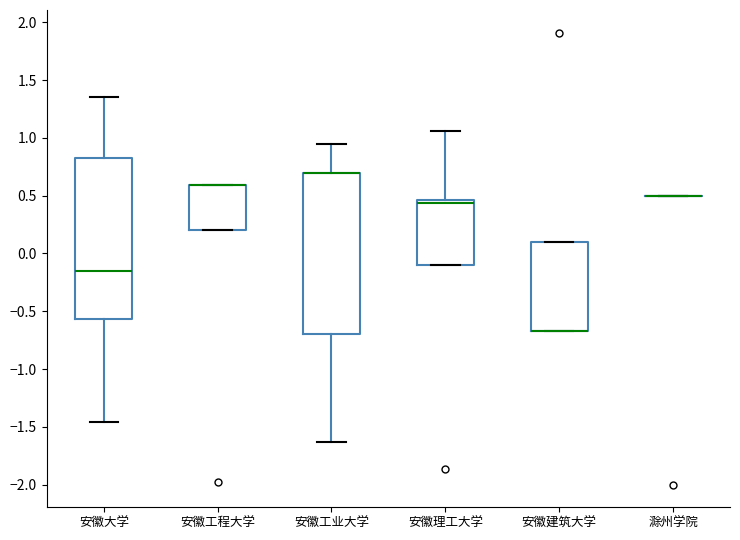

Reading left to right, read every box against the y-axis: the position of its median line, the range the box covers, and the ends of its whiskers. The values are not printed on the chart, so give them approximately, as read against the axis.

安徽大学: median -0.15, box -0.55 to 0.80, whiskers -1.45 to 1.35
安徽工程大学: median 0.60 (drawn on the box's upper edge), box 0.20 to 0.60, whiskers 0.20 to 0.60
安徽工业大学: median 0.70 (drawn on the box's upper edge), box -0.70 to 0.70, whiskers -1.65 to 0.95
安徽理工大学: median 0.45 (just below the box's upper edge), box -0.10 to 0.45, whiskers -0.10 to 1.05
安徽建筑大学: median -0.65 (drawn on the box's lower edge), box -0.65 to 0.10, whiskers -0.65 to 0.10
滁州学院: box collapsed to a line at 0.50, whiskers 0.50 to 0.50